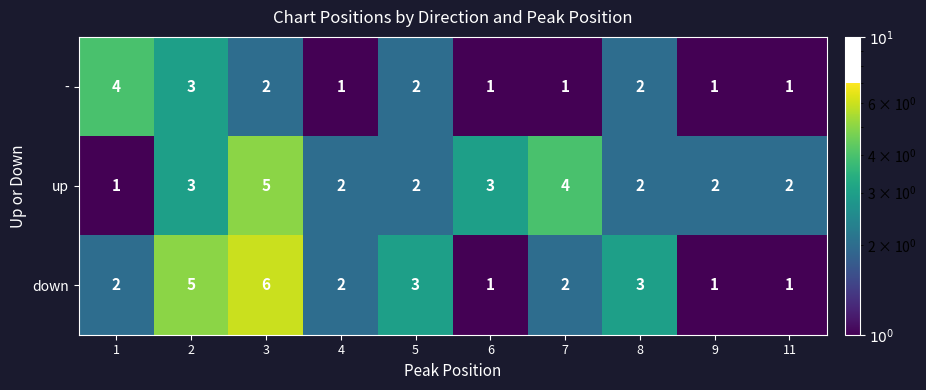

Which series has the widest spread of values?

down